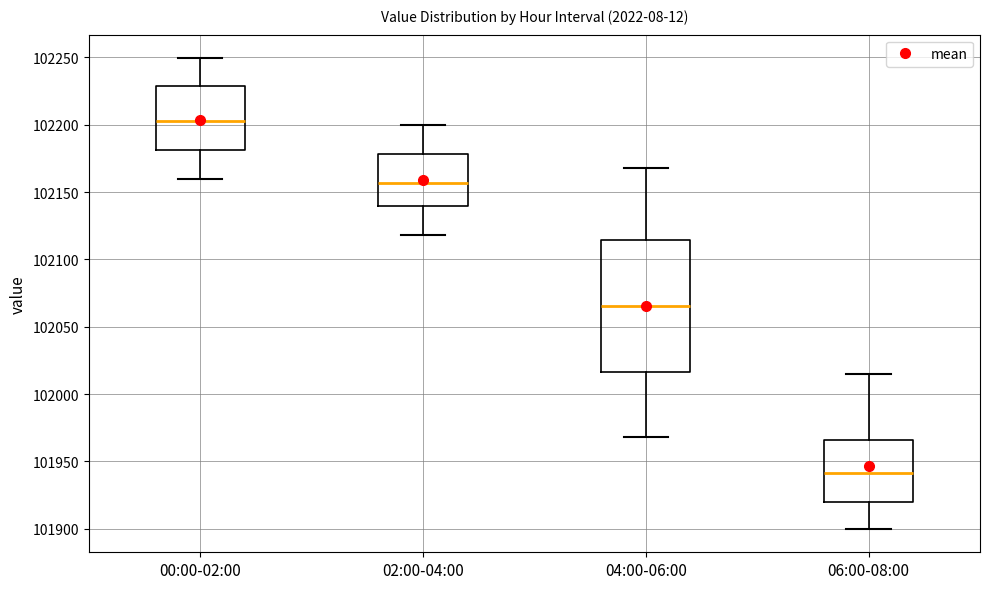

Where is the upper edge of the box for 02:00-04:00 on the y-axis? The values are not printed on the chart, so give them approximately, as read against the axis.

102180